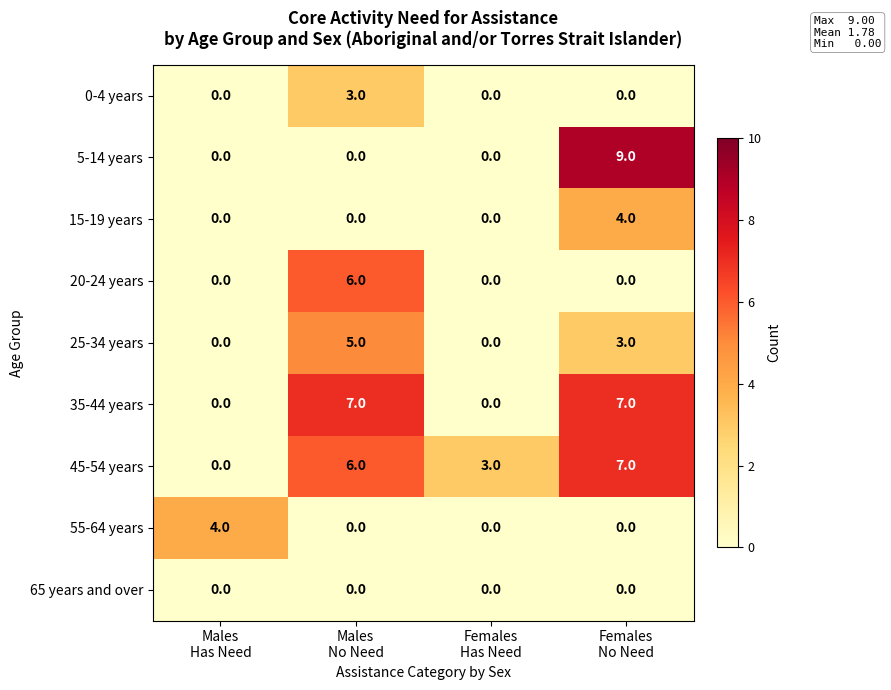

How many data points does each series have?

4